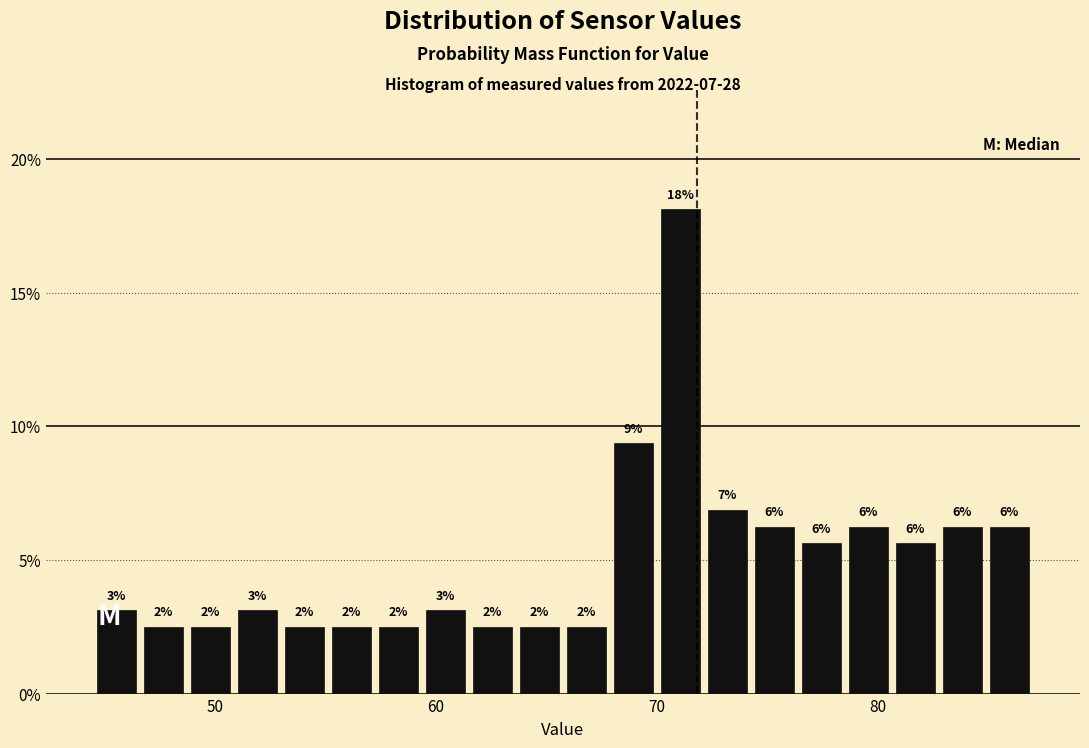

Around what value on the x-axis is the tallest bar? Give the approximate position of its centre, as read against the axis.

71